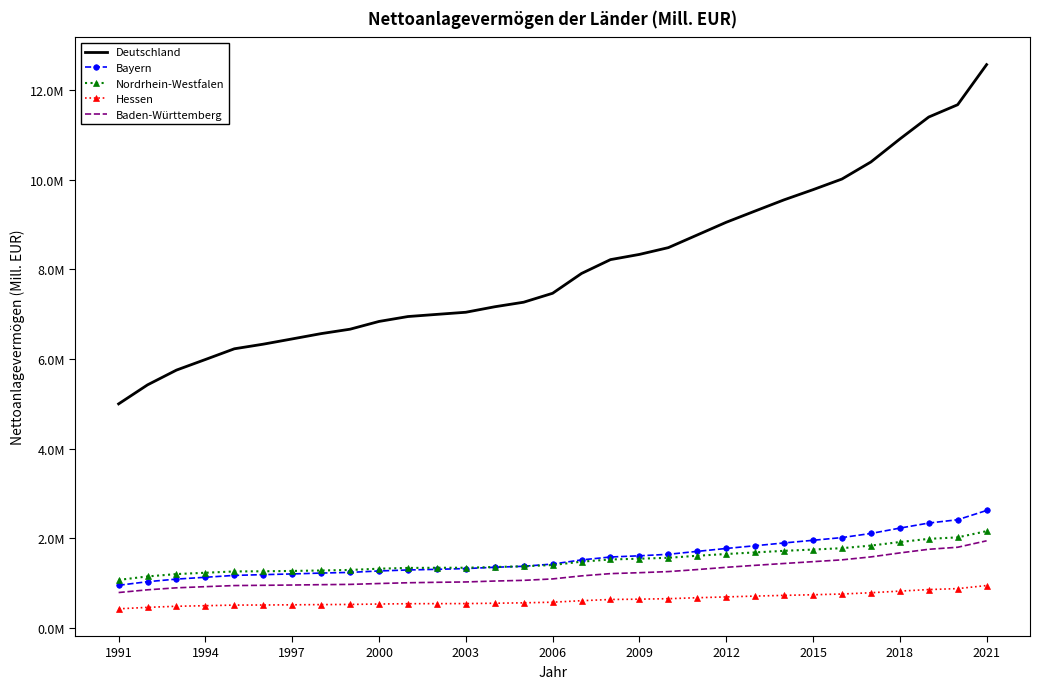

What is the difference between the maximum and second lowest values in the Deutschland series?

7142282.0